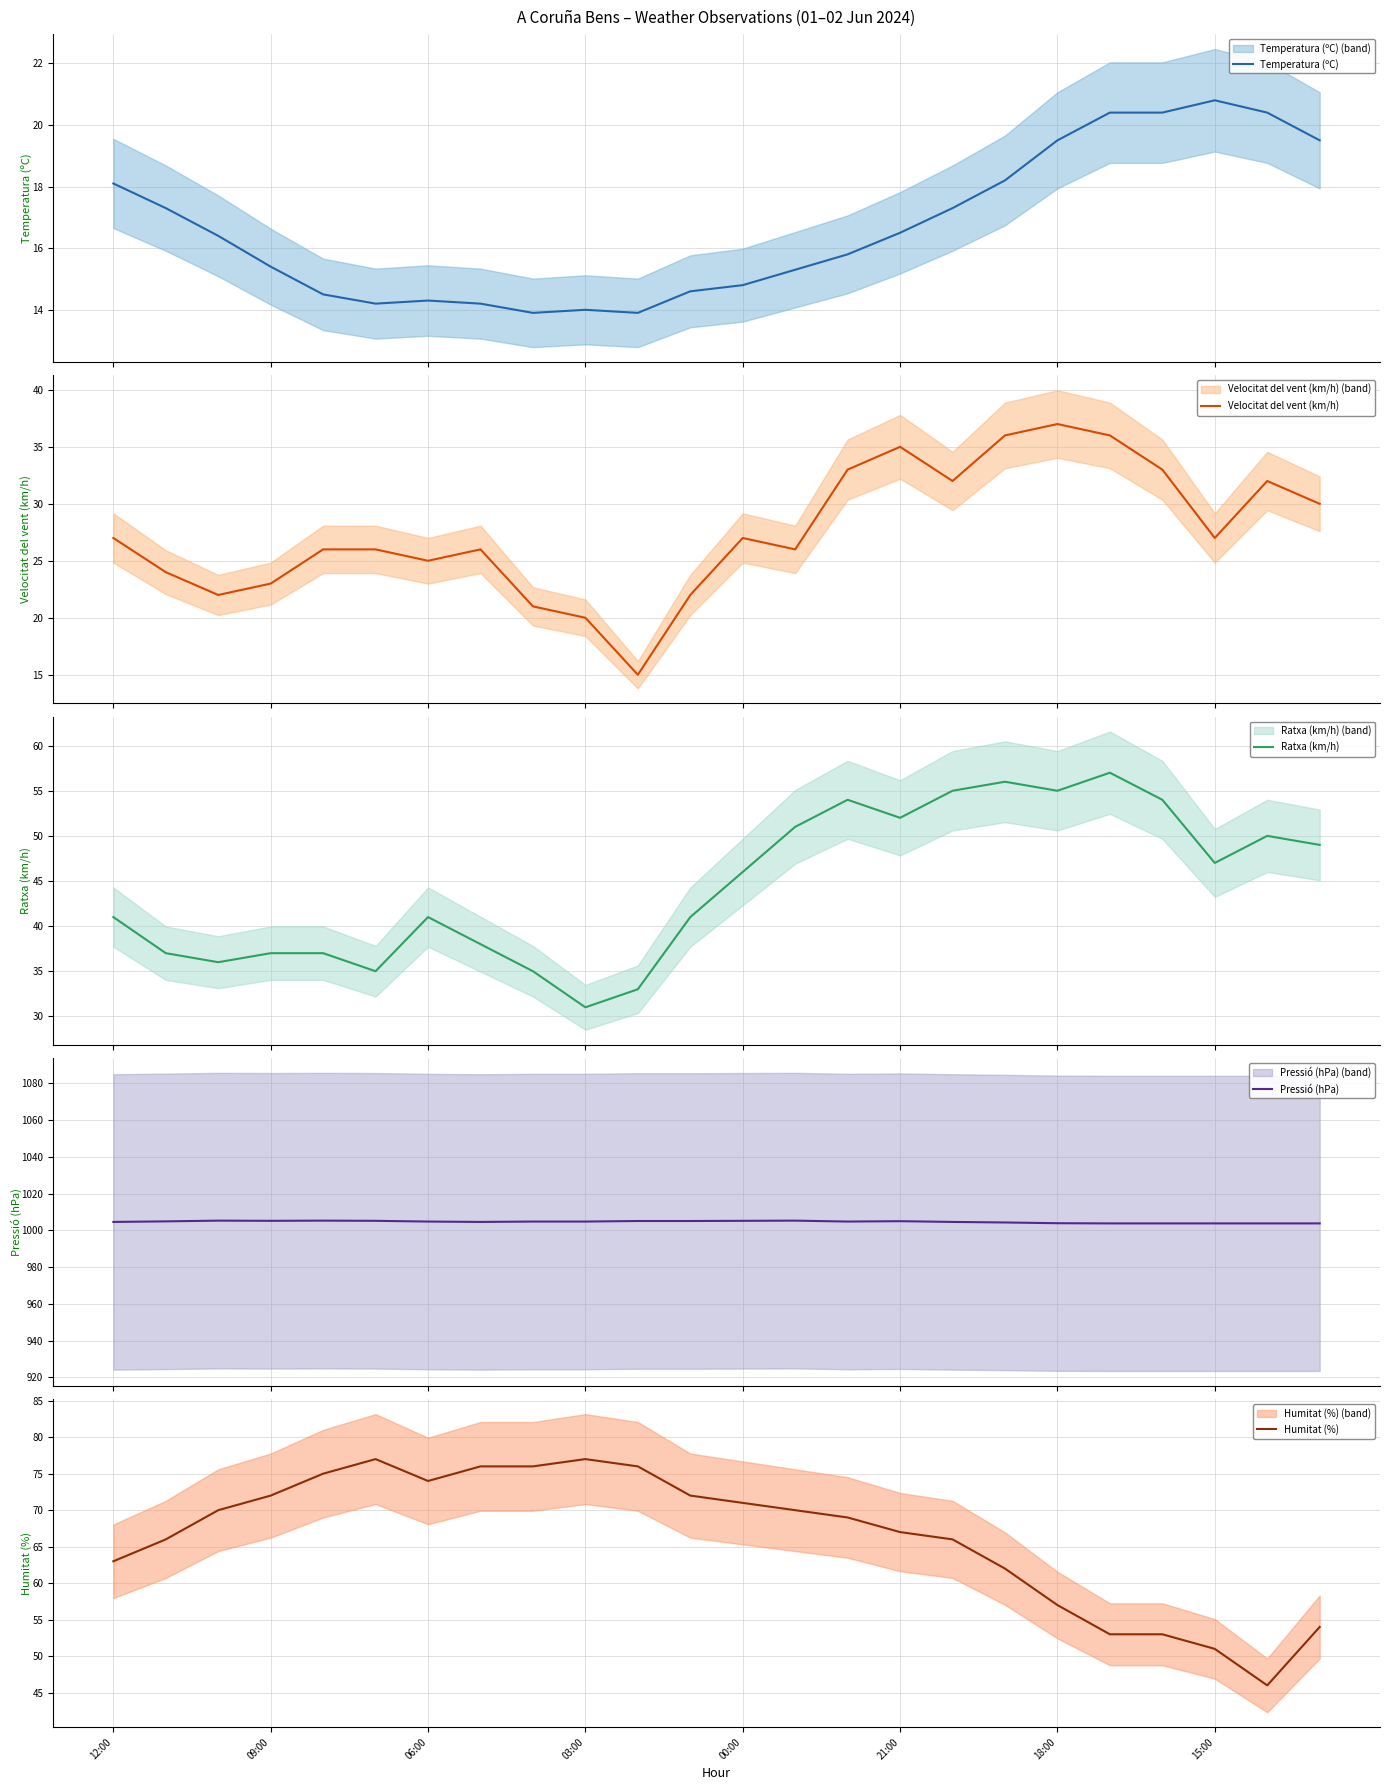

What is the maximum value shown in the chart?

1005.3